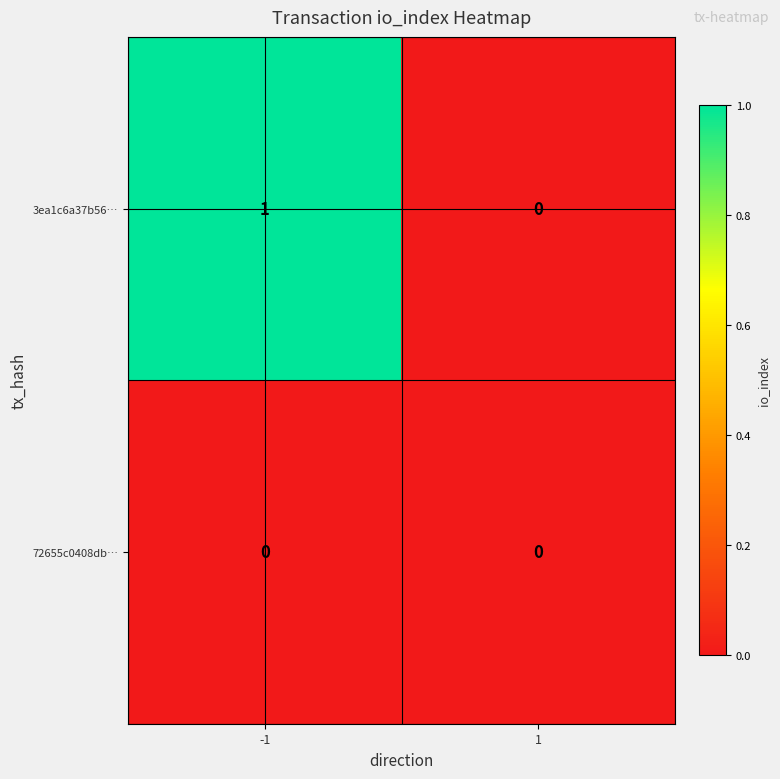

Which series has the widest spread of values?

3ea1c6a37b56…